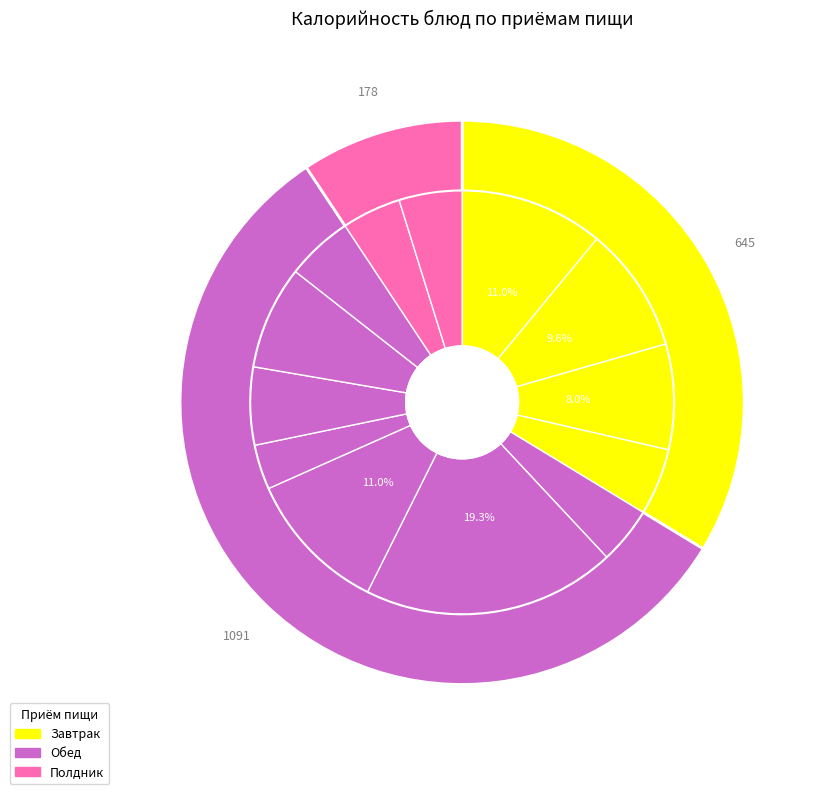

What is the change in value from Бутерброд с маслом to Печень говяжья по-строгановски?

+186.5